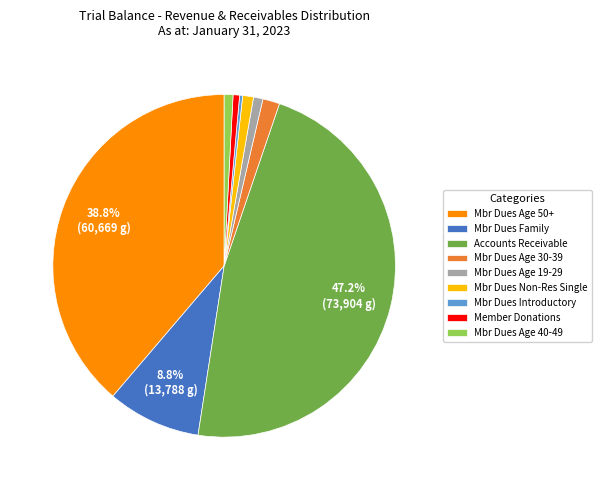

Which slice is the largest?

Accounts Receivable